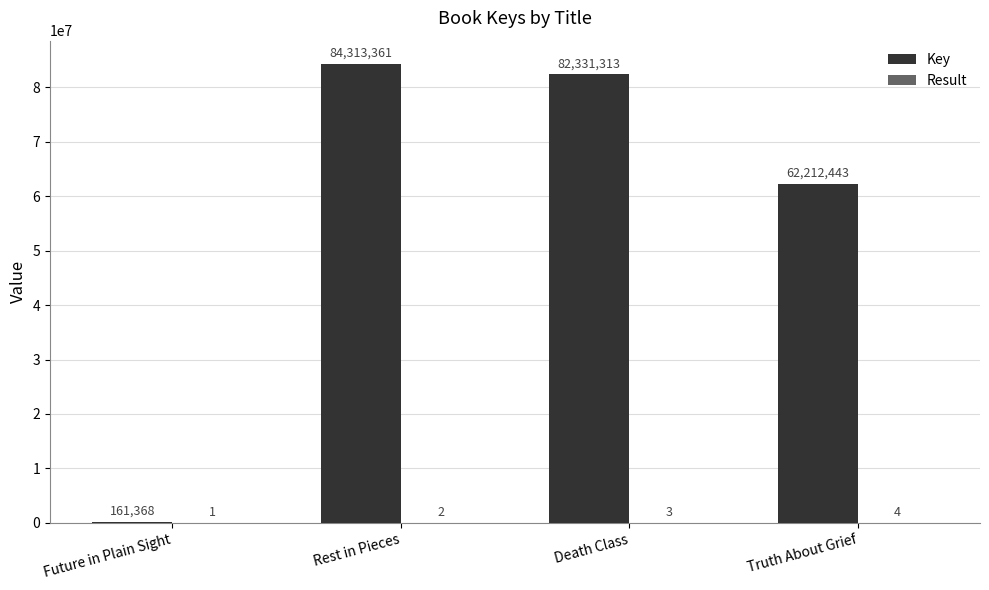

What is the highest value of the Key series?

84313361